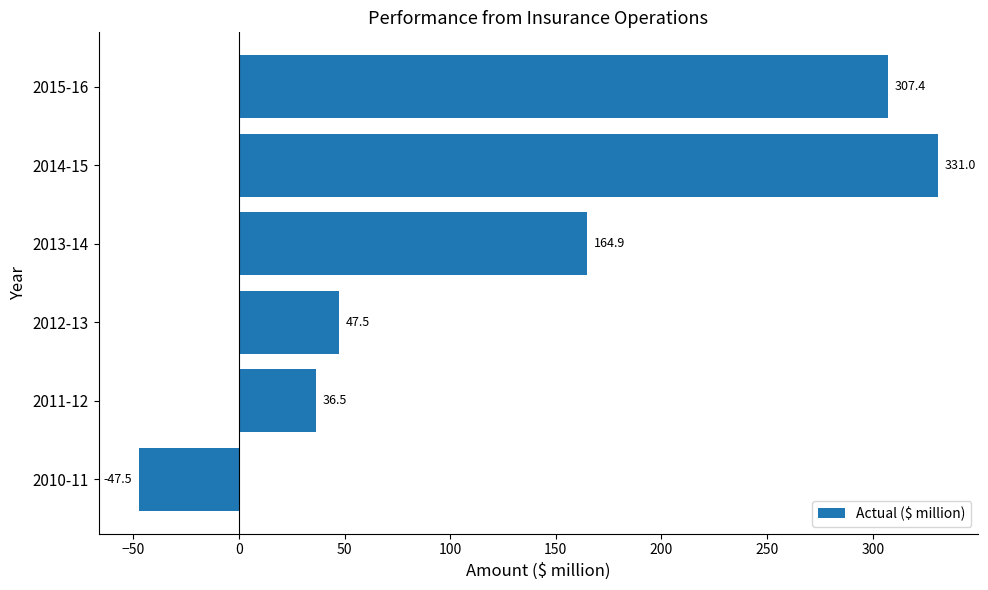

Rank the categories by value from highest to lowest.

2014-15, 2015-16, 2013-14, 2012-13, 2011-12, 2010-11